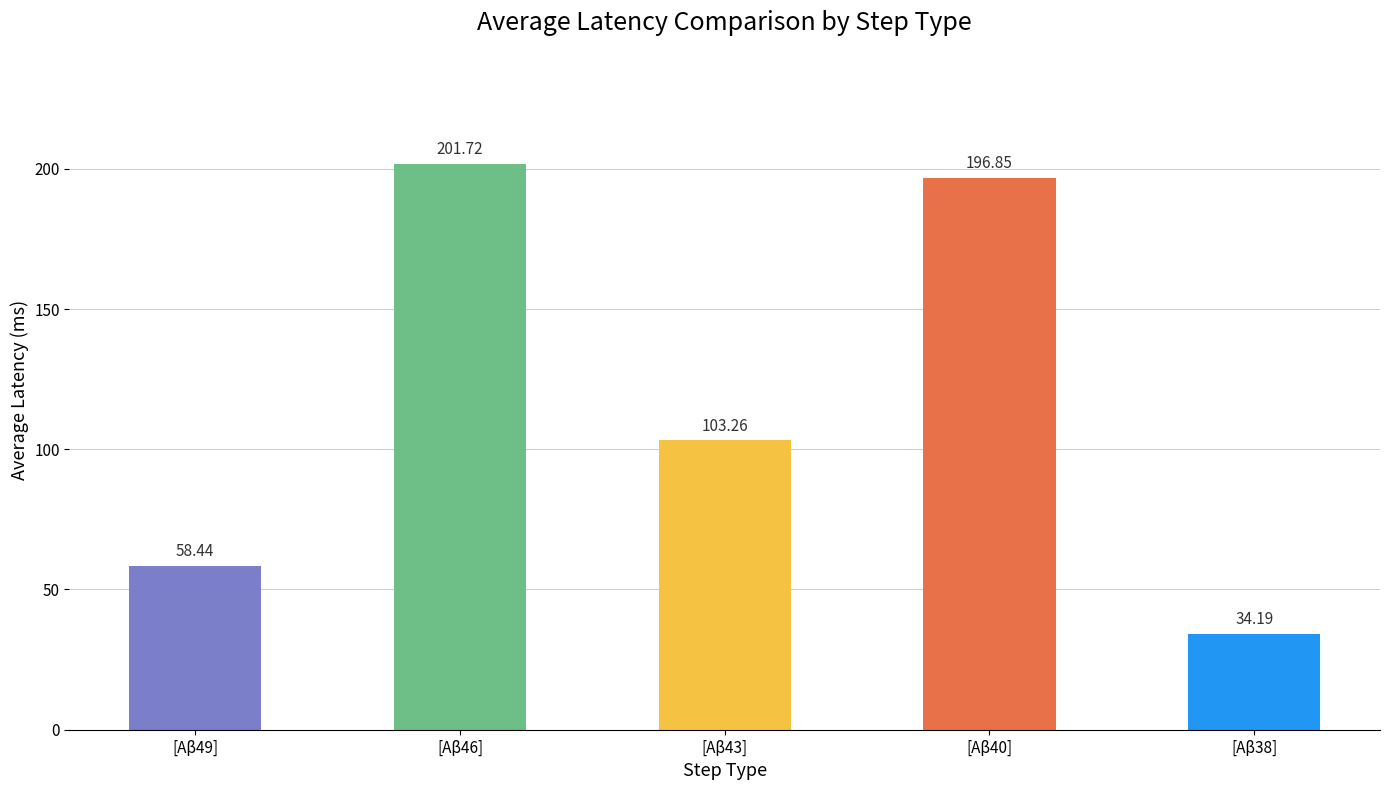

Which has a higher value, [Aβ49] or [Aβ40]?

[Aβ40]